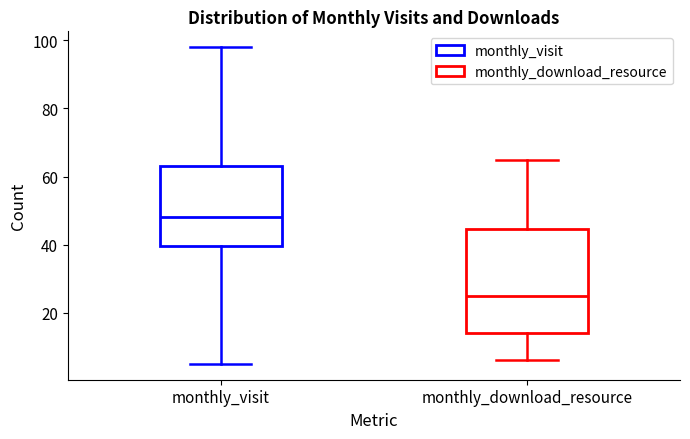

Which box is the tallest, from its lower edge to its upper edge?

monthly_download_resource